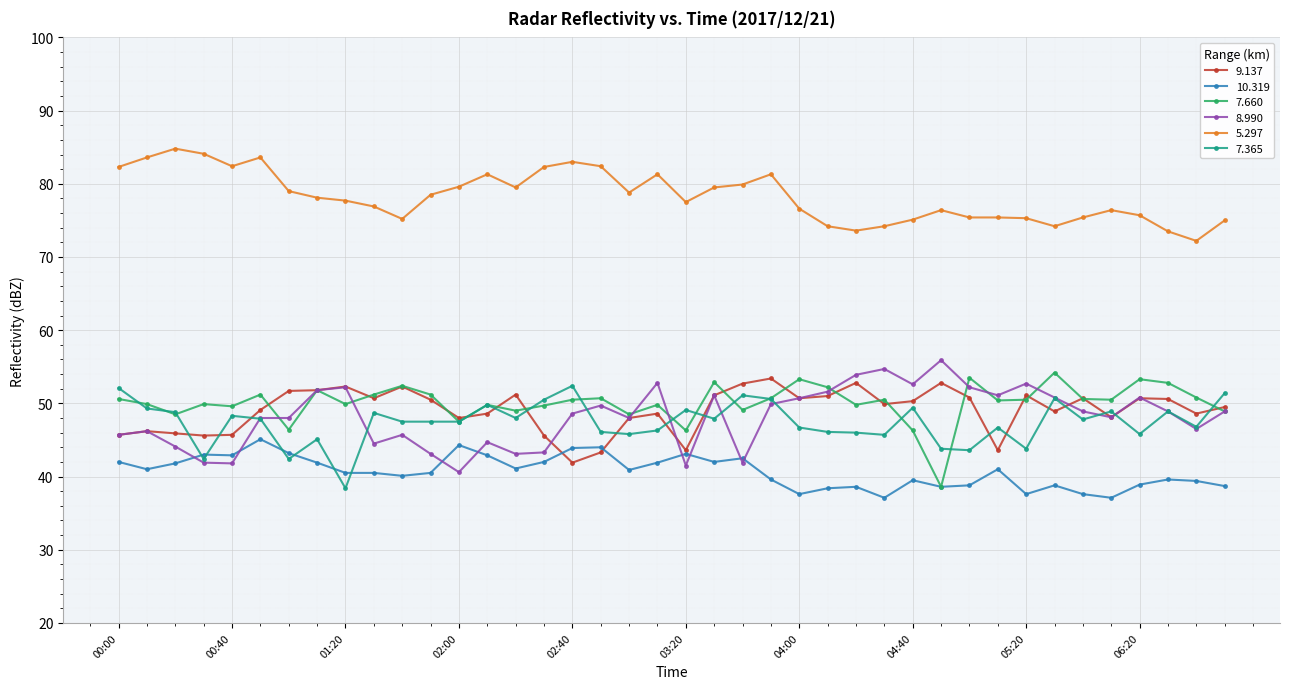

True or false: 9.137 and 7.660 intersect in this chart.

True